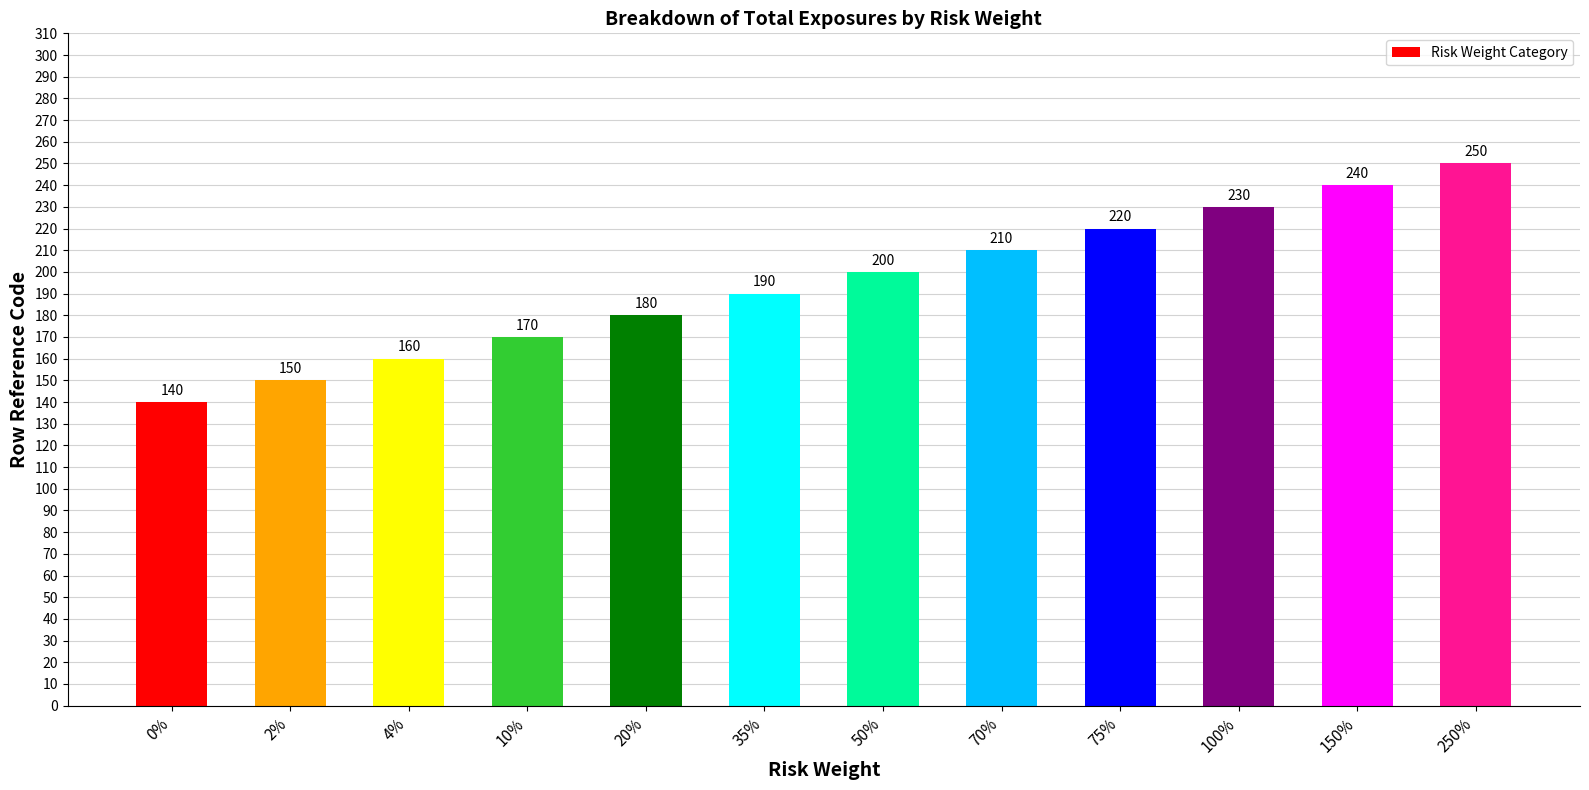

Rank the categories by value from lowest to highest.

0%, 2%, 4%, 10%, 20%, 35%, 50%, 70%, 75%, 100%, 150%, 250%